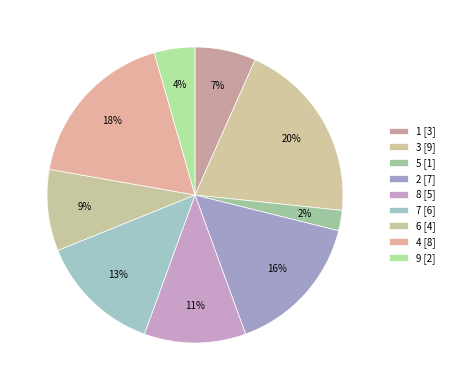

Which slice is the largest?

3